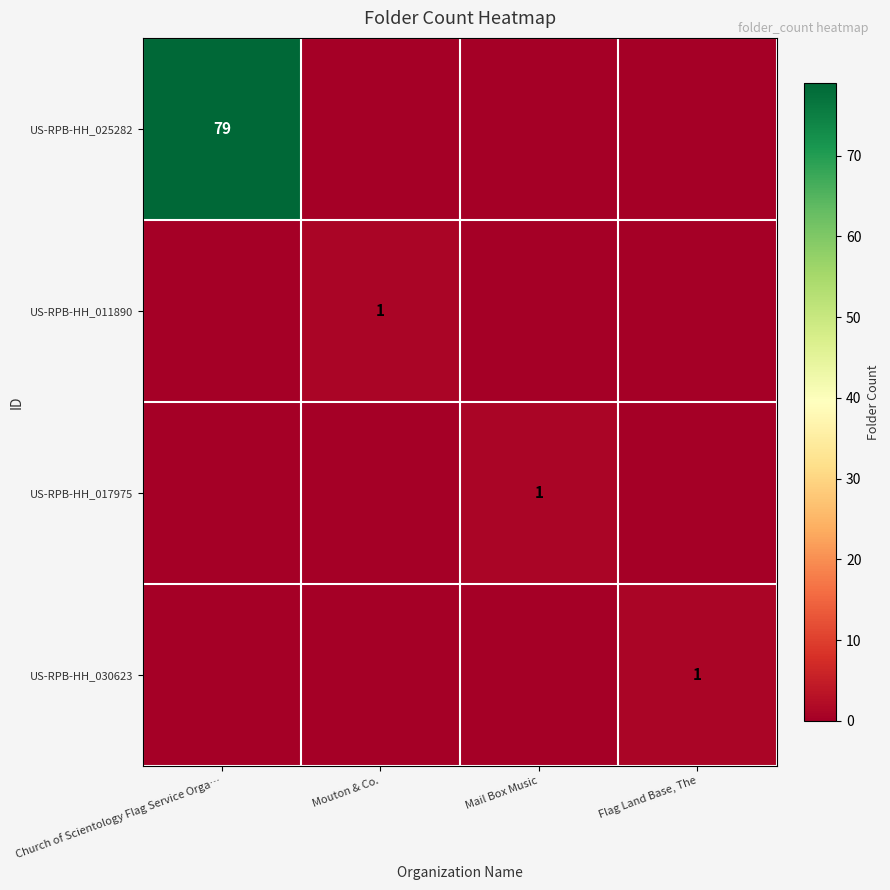

The value of US-RPB-HH_017975 at Mail Box Music is 0. True or false?

False